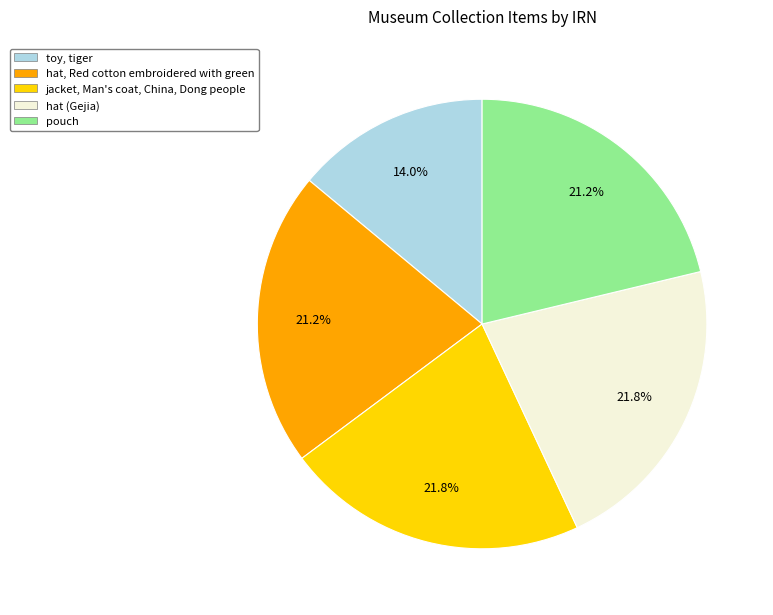

Is it true that pouch is 21% of the pie?

True